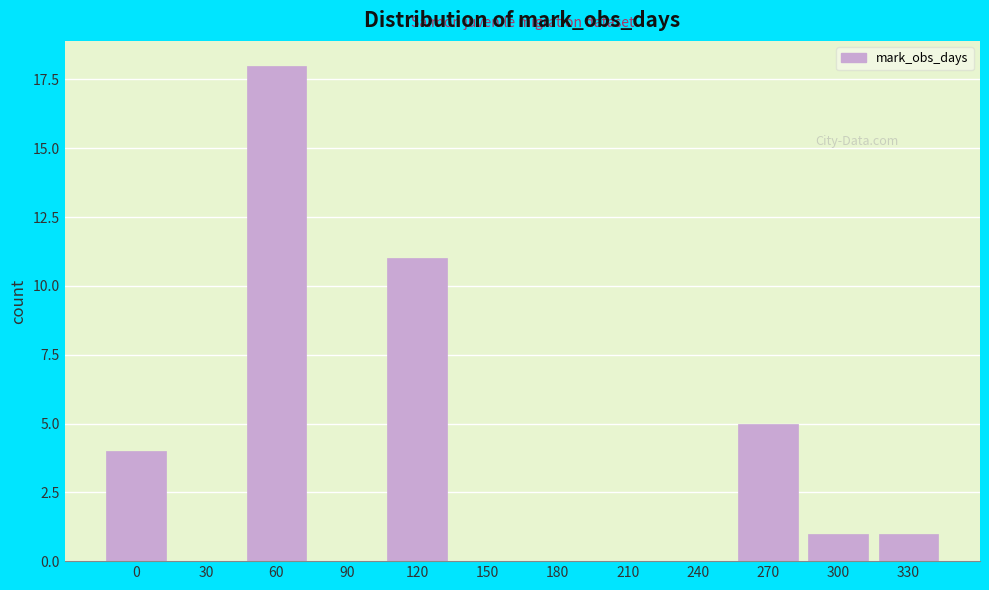

Reading right to left, what are all the values shown in this chart?

330=1	300=1	270=5	240=0	210=0	180=0	150=0	120=11	90=0	60=18	30=0	0=4